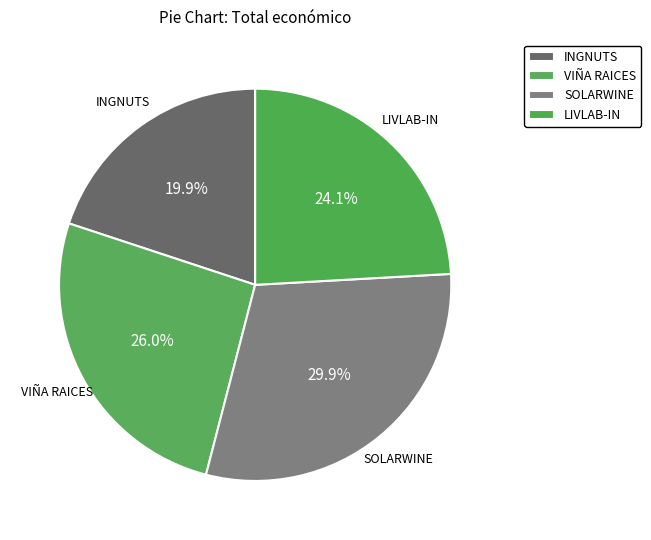

How many segments does this pie chart have?

4